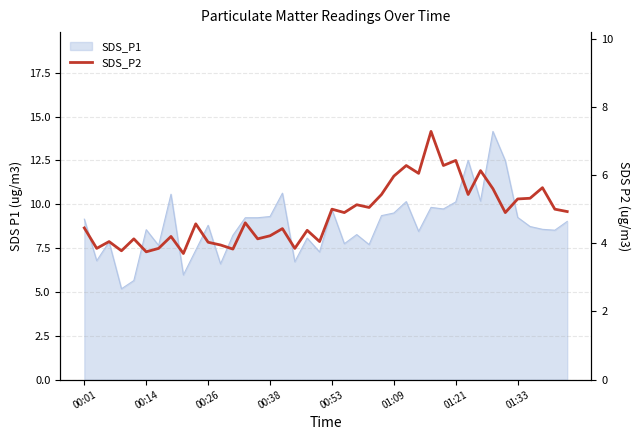

True or false: the data shows 8.7 at 36.

False